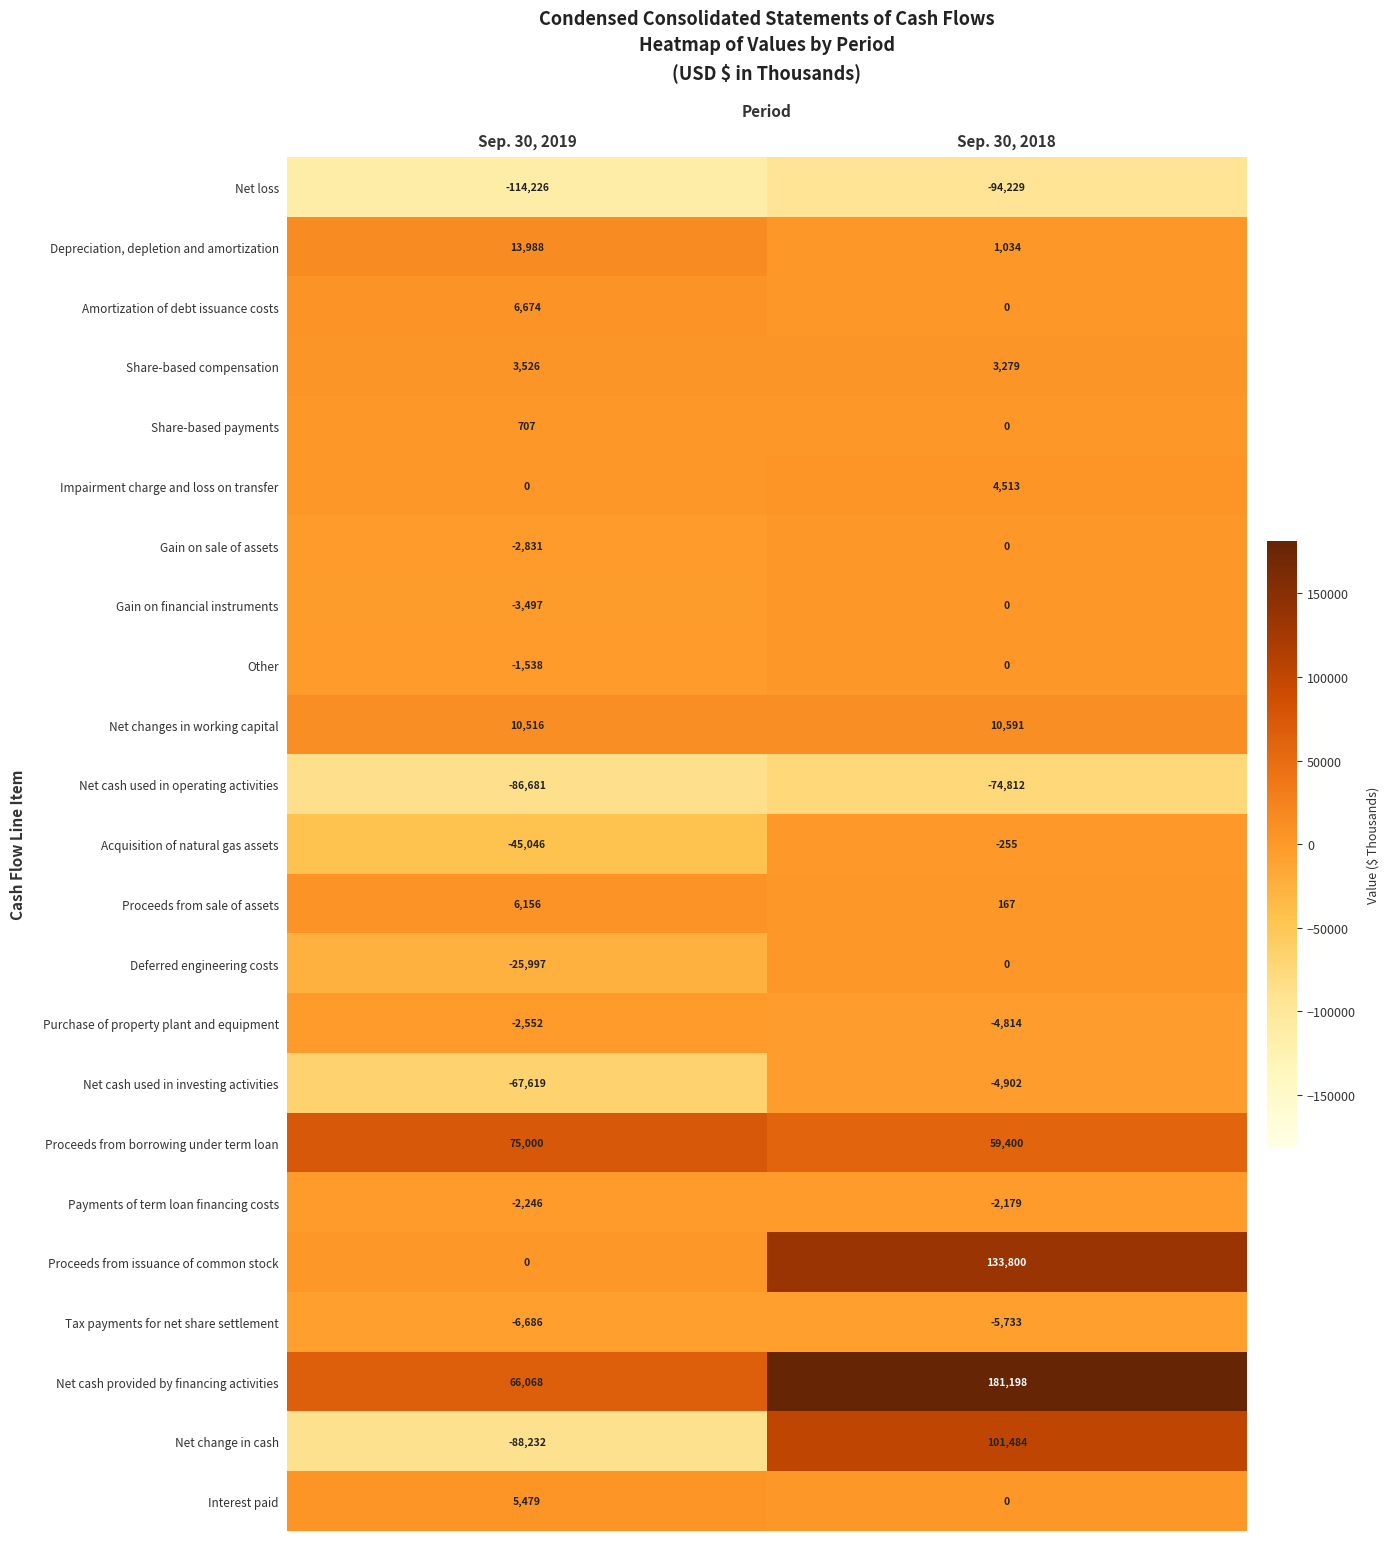

True or false: Net cash used in operating activities has a value of -57146 at Sep. 30, 2019.

False